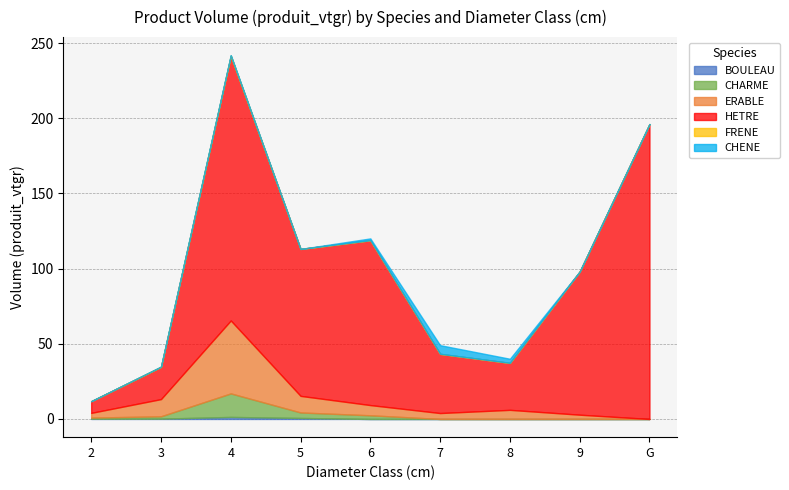

What is the label of the 8th point from the left?

9